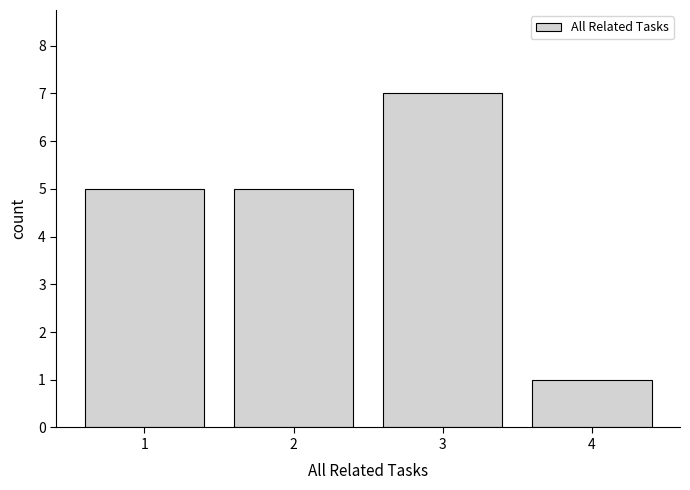

Reading left to right, transcribe all the data shown in this chart.

5	5	7	1